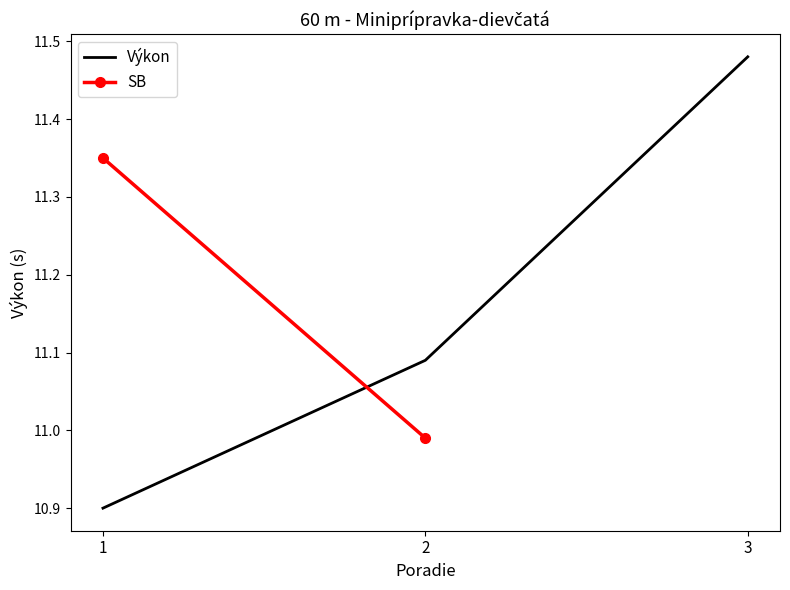

What is the minimum value for Výkon?

10.9